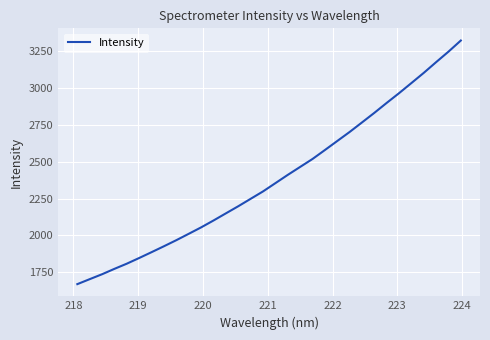

What is the maximum value shown in the chart?

3320.9